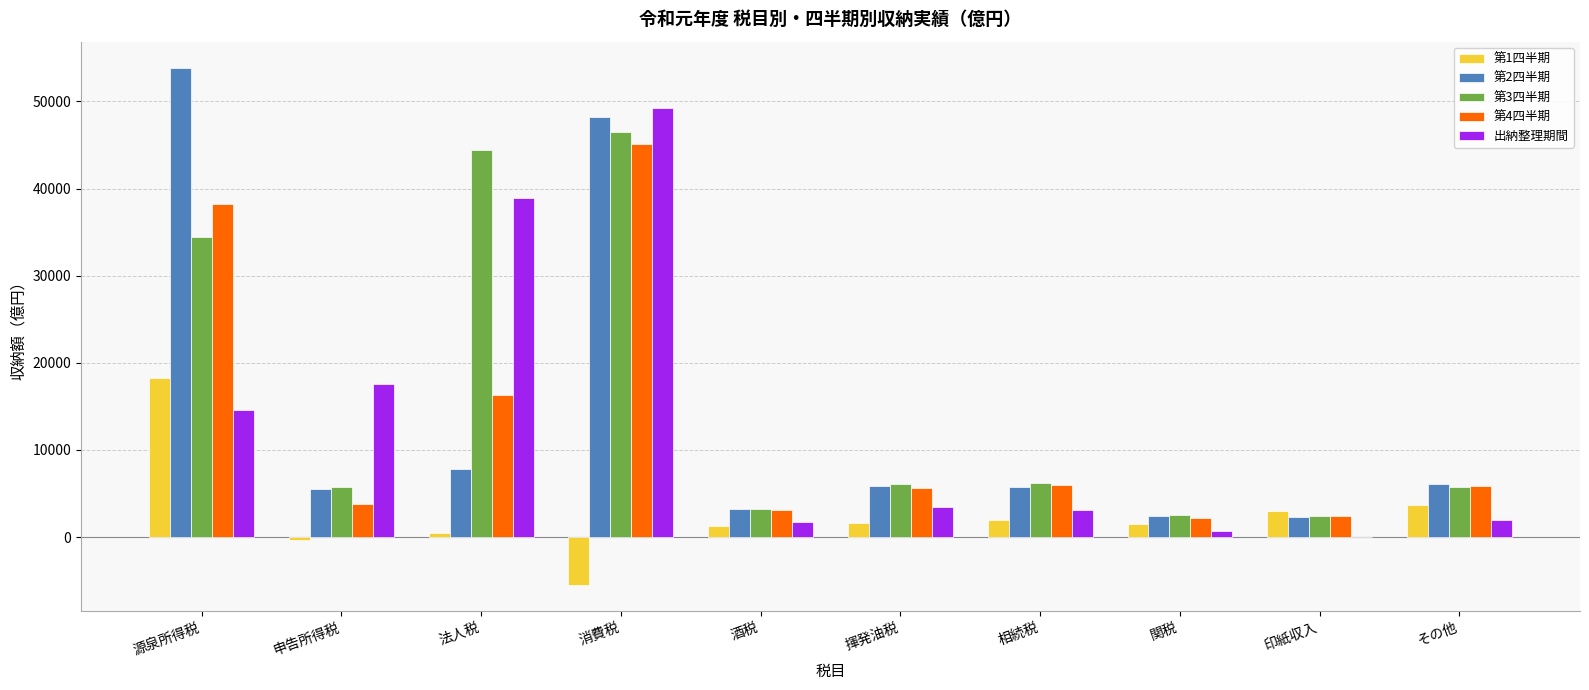

At which label does 第2四半期 reach its peak?

源泉所得税